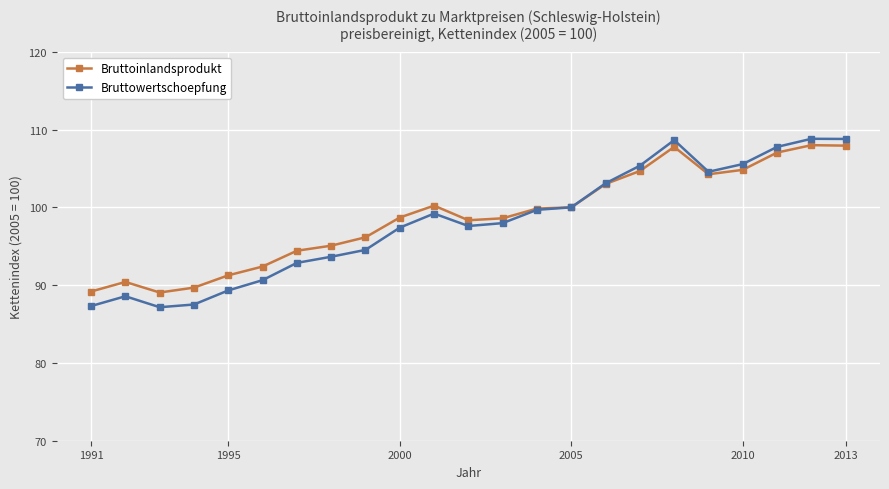

What is the value of the Bruttowertschoepfung point at the 1st from the left?

87.3